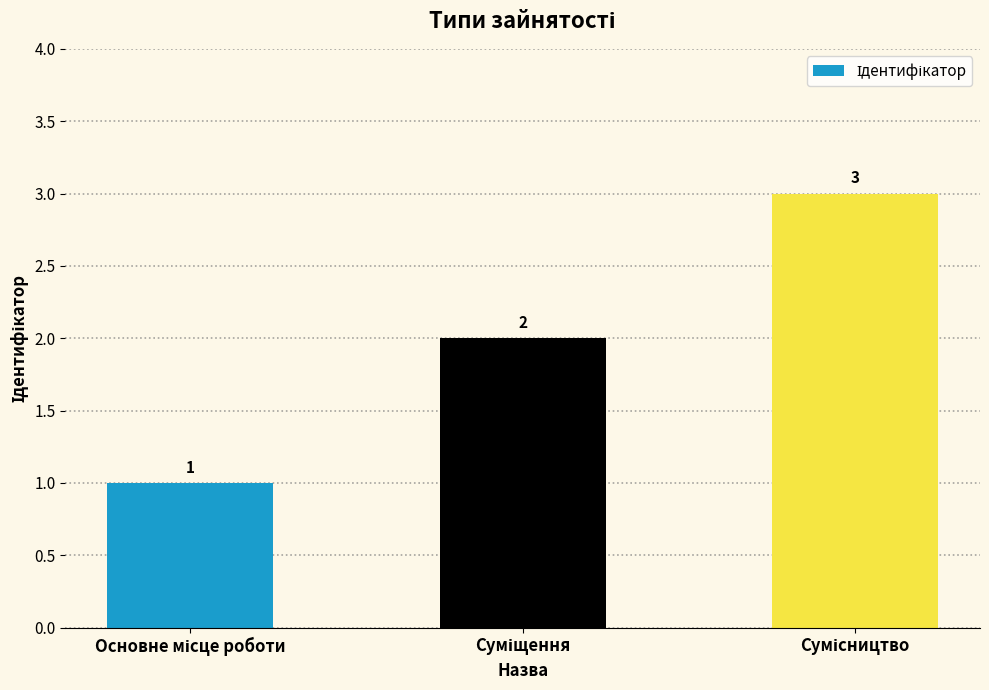

Count the values in the range 1 to 3.

3